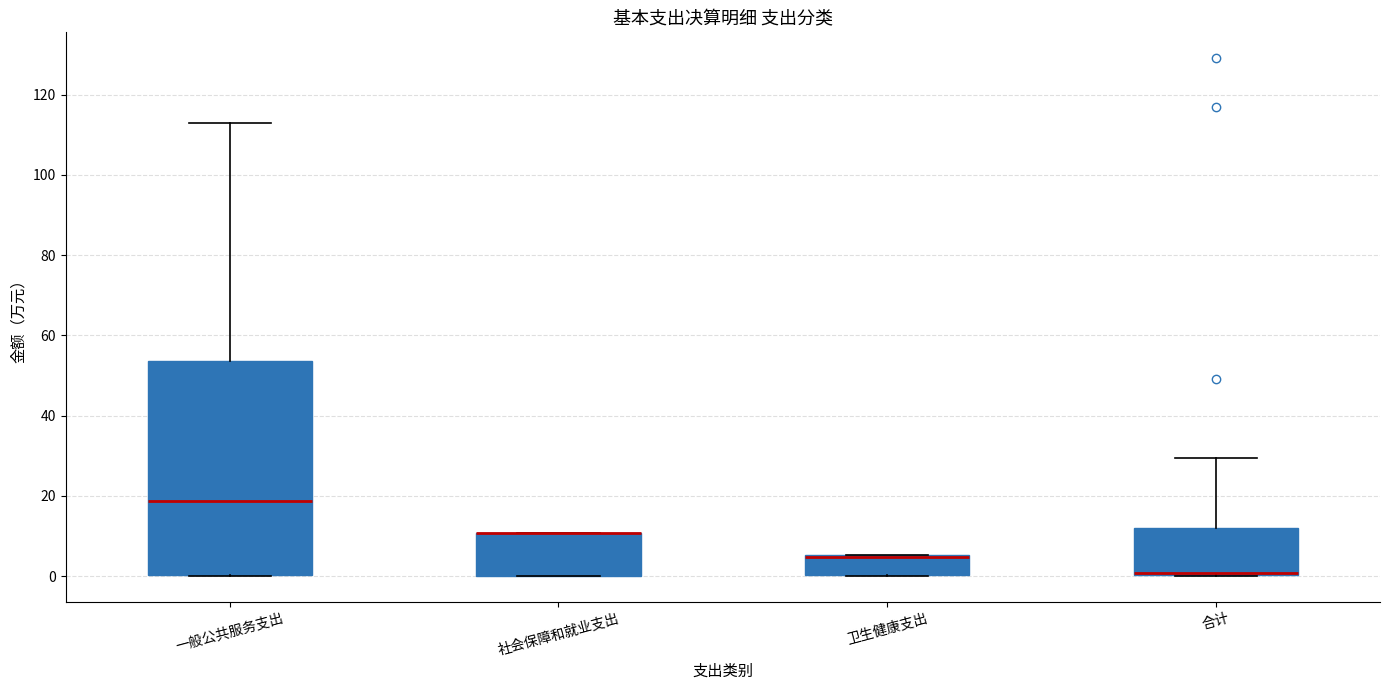

Where is the lower edge of the box for 卫生健康支出 on the y-axis? The values are not printed on the chart, so give them approximately, as read against the axis.

0